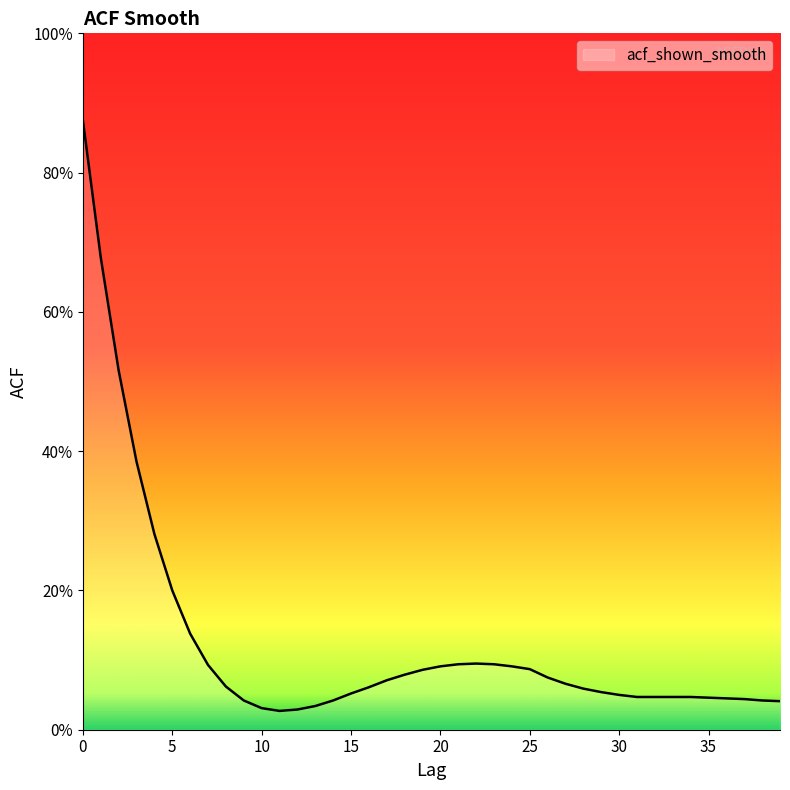

Rank the categories by value from lowest to highest.

11, 12, 10, 13, 39, 9, 14, 38, 37, 36, 35, 31, 32, 33, 34, 30, 15, 29, 28, 16, 8, 27, 17, 26, 18, 19, 25, 20, 24, 7, 21, 23, 22, 6, 5, 4, 3, 2, 1, 0